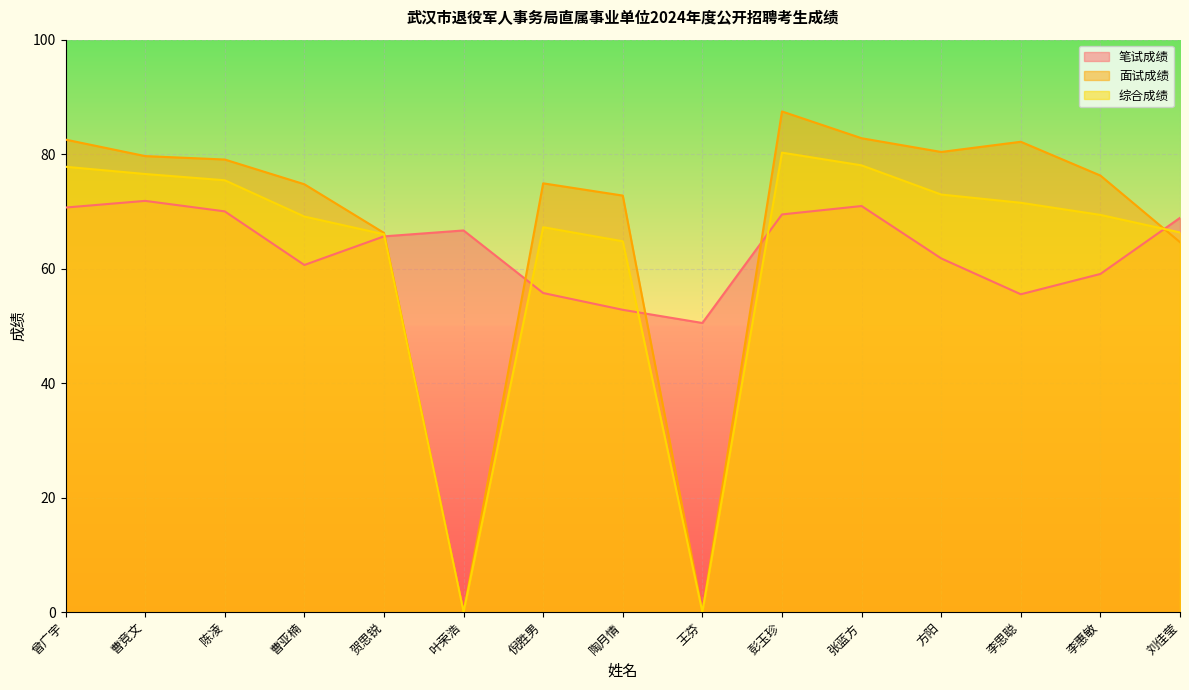

Reading right to left, what are all the values shown in this chart?

笔试成绩: 68.9	59.1	55.5	61.8	70.9	69.5	50.5	52.8	55.7	66.7	65.6	60.6	70.0	71.8	70.7
面试成绩: 64.6	76.3	82.2	80.4	82.8	87.5	0.0	72.8	74.9	0.0	66.2	74.7	79.1	79.7	82.5
综合成绩: 66.3	69.4	71.5	72.9	78.0	80.3	0.0	64.8	67.2	0.0	66.0	69.1	75.4	76.5	77.8